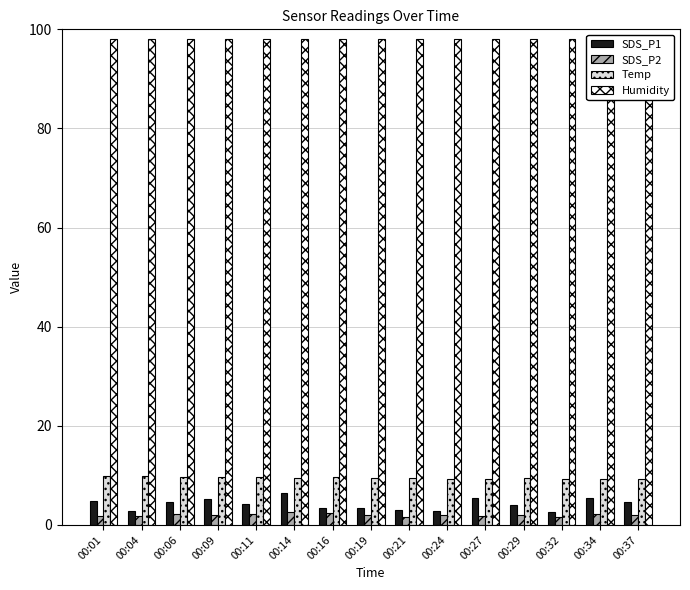

What is the difference between the maximum and minimum values in the SDS_P2 series?

0.9